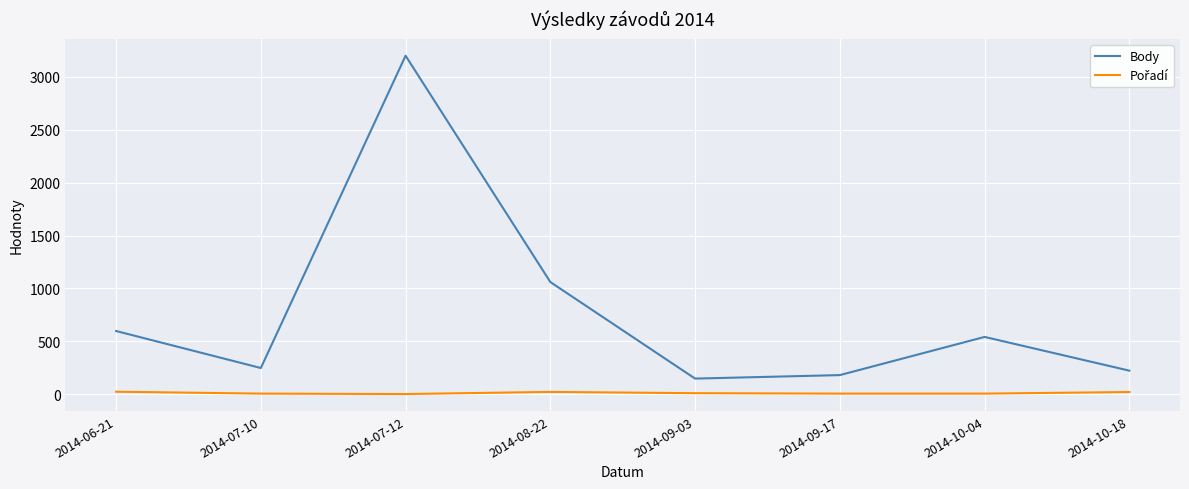

What is the greatest value displayed?

3200